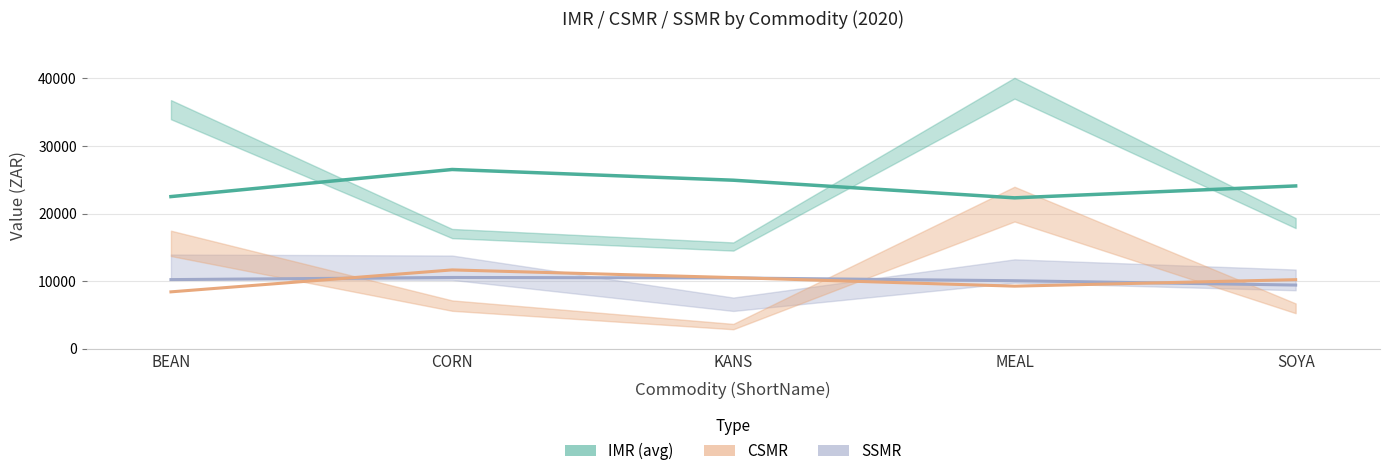

List the labels in order of SSMR value, smallest first.

SOYA, MEAL, BEAN, KANS, CORN